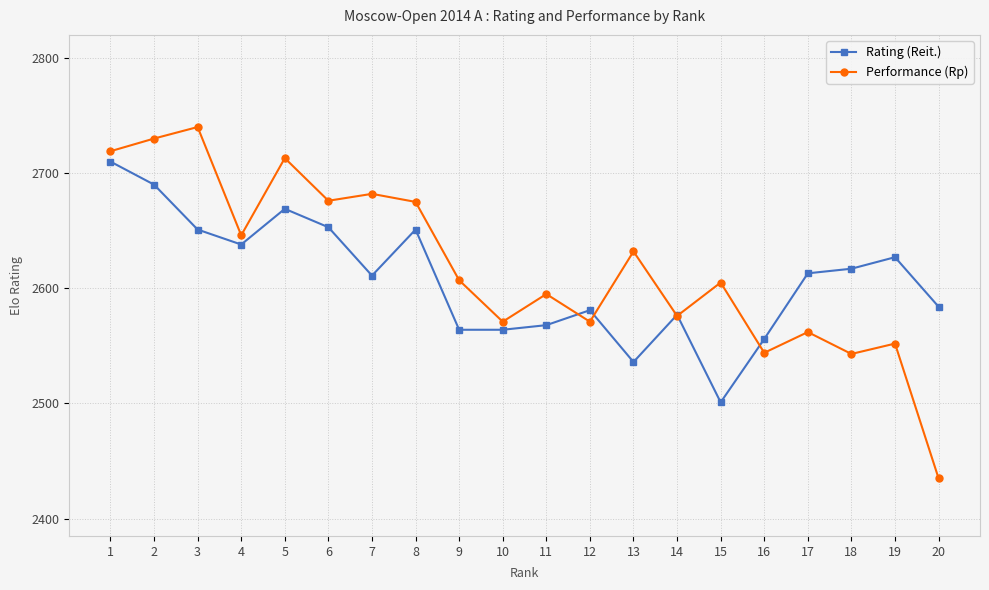

How many lines are shown in the chart?

2